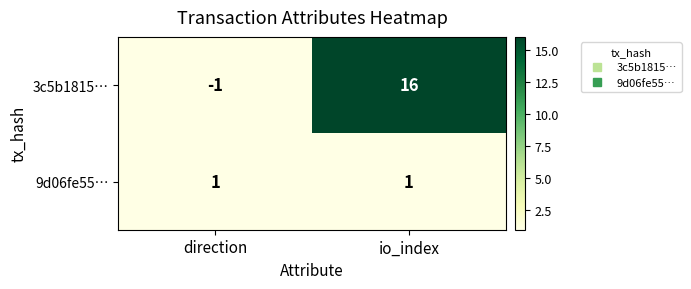

What is the smallest value displayed?

-1